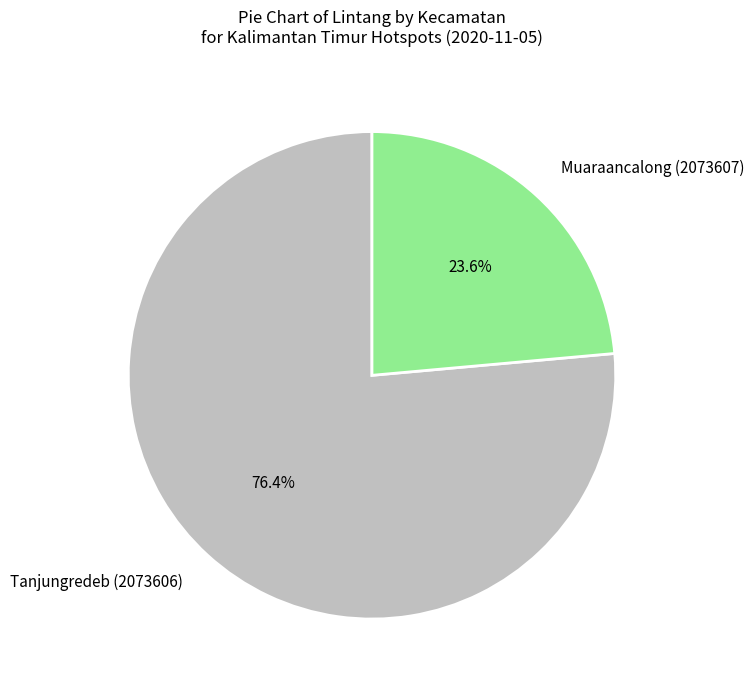

Which slice represents more than half of the pie?

Tanjungredeb (2073606)